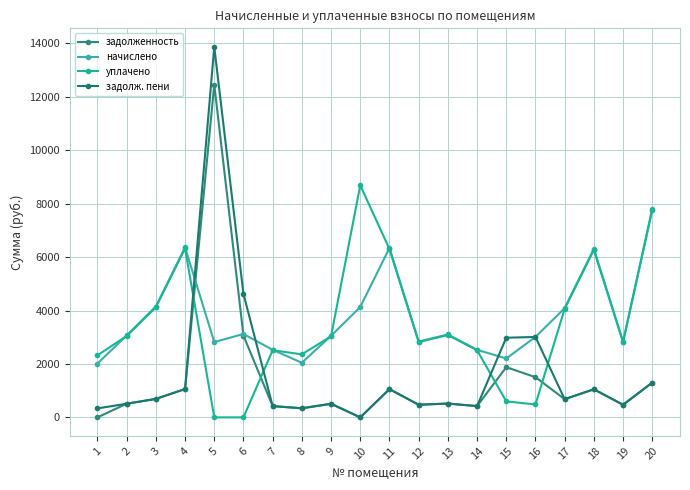

What is the difference between the second highest and minimum values in the задолж. пени series?

4622.3